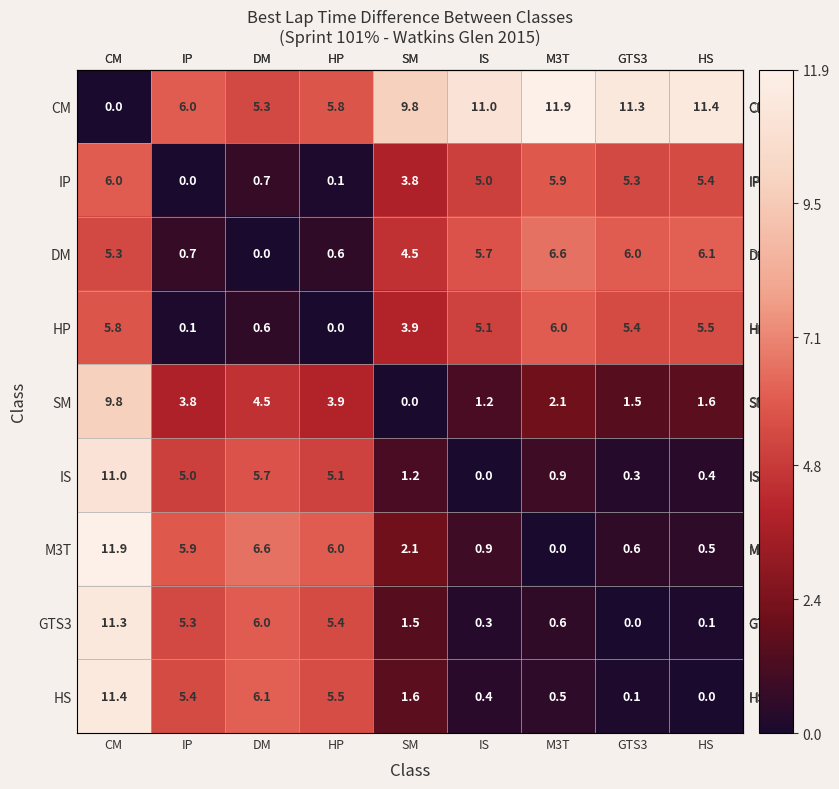

Count the number of categories in the chart.

9